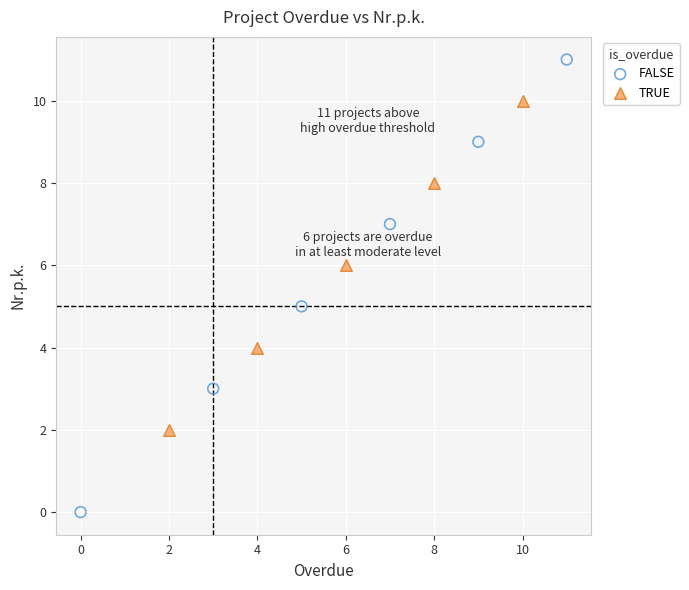

Which series reaches the minimum Y coordinate?

FALSE